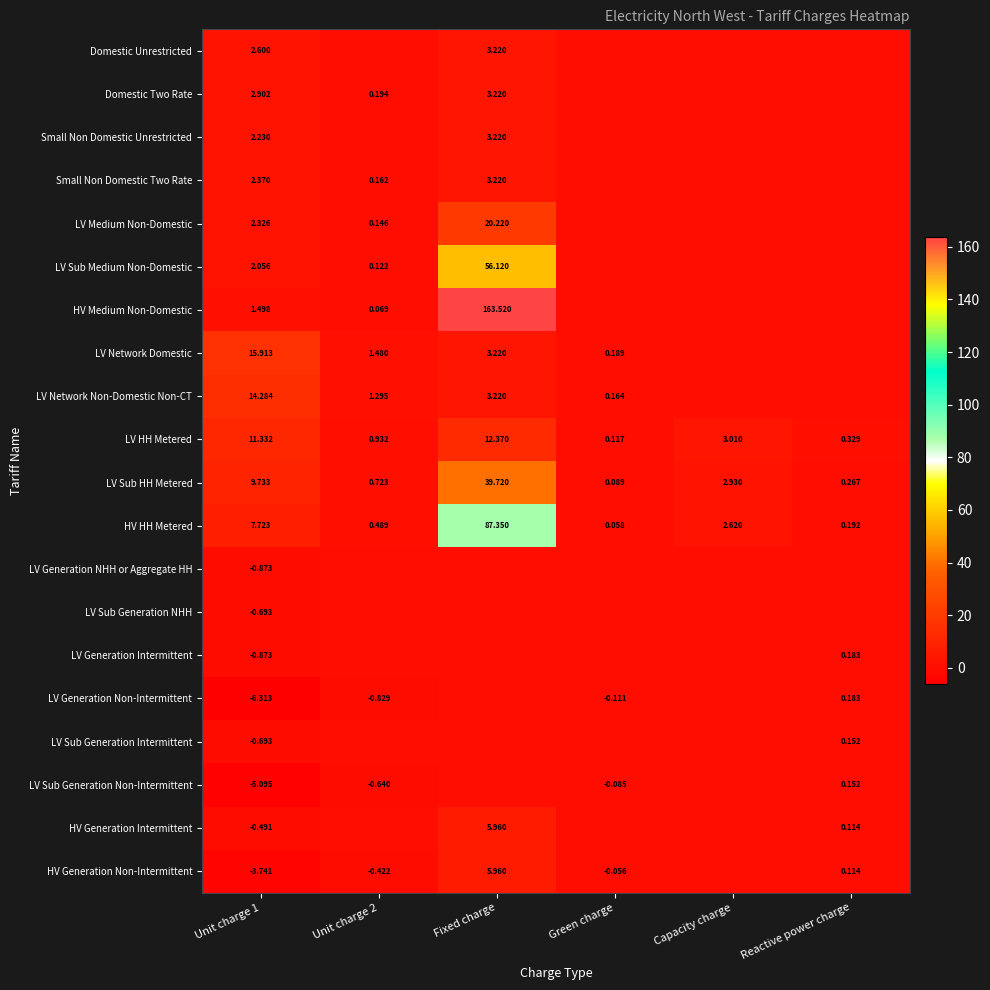

Rank the series at Reactive power charge from highest to lowest value.

LV HH Metered, LV Sub HH Metered, HV HH Metered, LV Generation Intermittent, LV Generation Non-Intermittent, LV Sub Generation Intermittent, LV Sub Generation Non-Intermittent, HV Generation Intermittent, HV Generation Non-Intermittent, Domestic Unrestricted, Domestic Two Rate, Small Non Domestic Unrestricted, Small Non Domestic Two Rate, LV Medium Non-Domestic, LV Sub Medium Non-Domestic, HV Medium Non-Domestic, LV Network Domestic, LV Network Non-Domestic Non-CT, LV Generation NHH or Aggregate HH, LV Sub Generation NHH